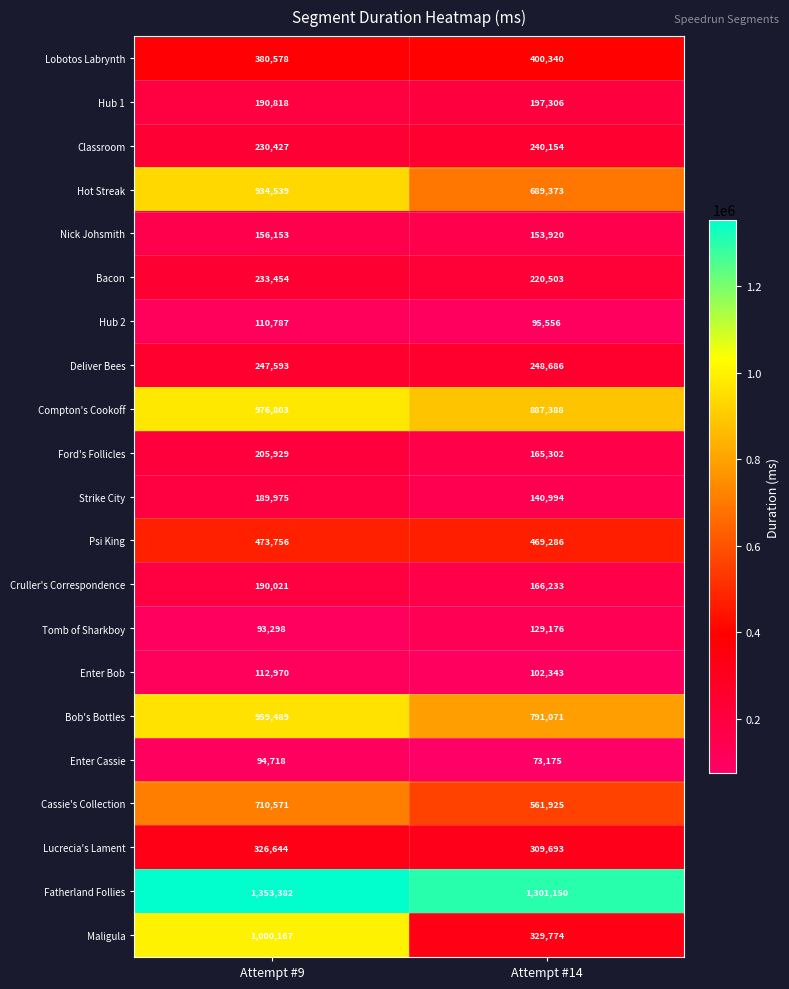

Is it true that Enter Bob equals 161631 at Attempt #9?

False